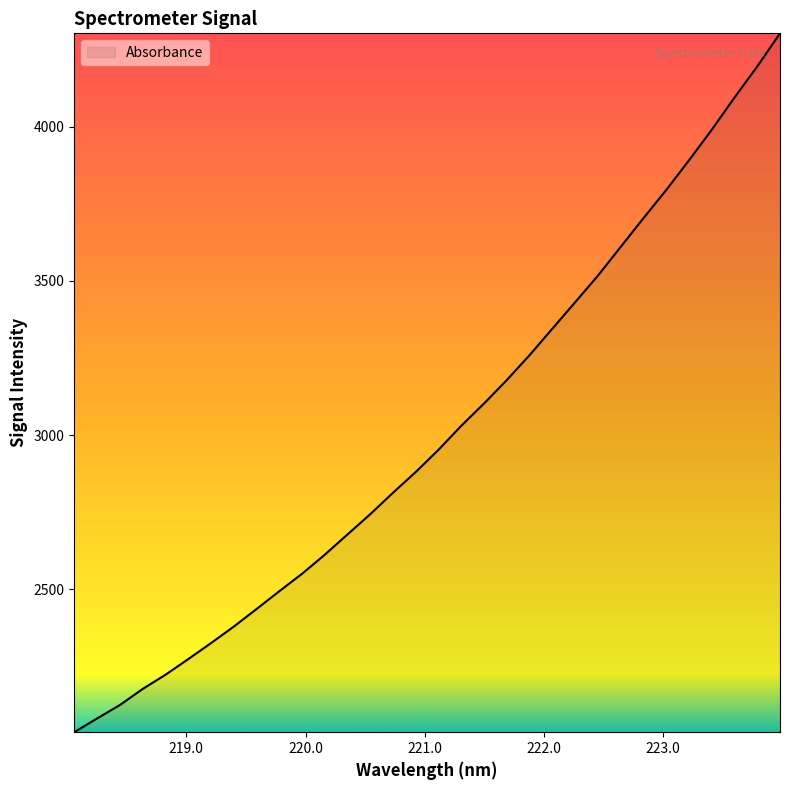

What is the difference between the maximum and minimum values?

2266.4